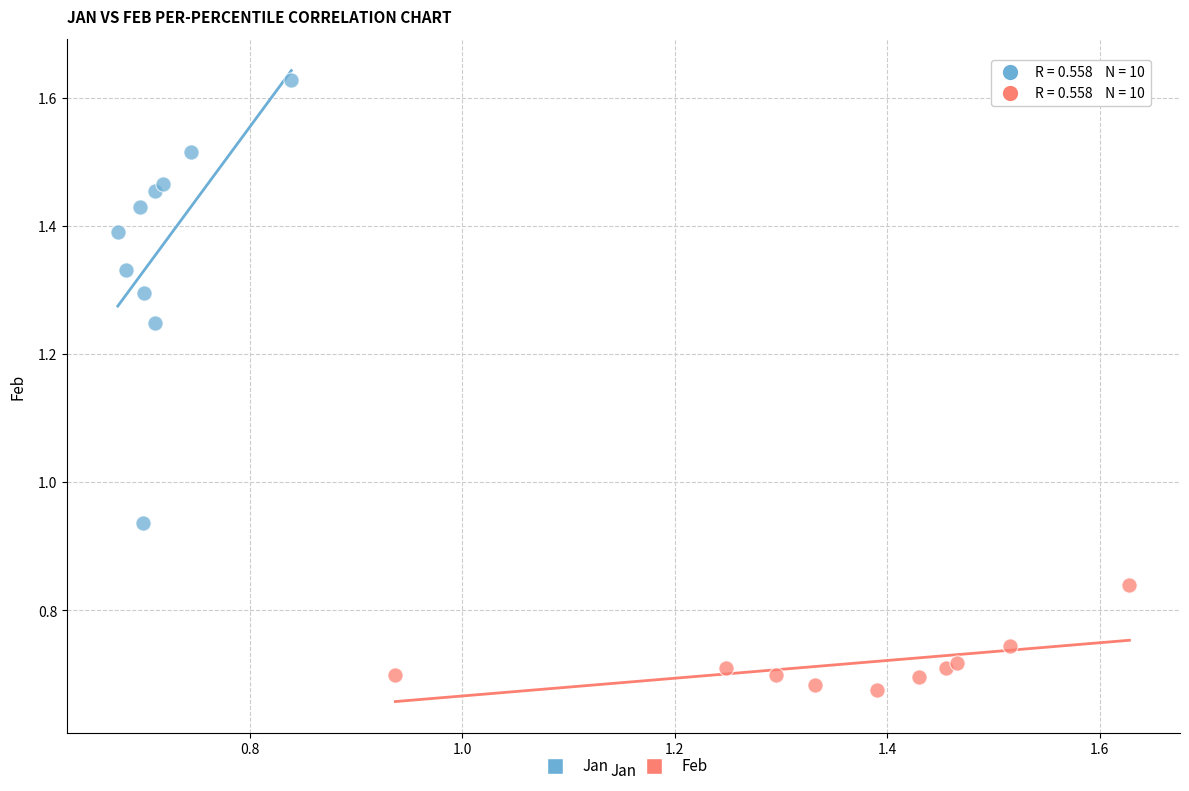

What are all the series names shown in the legend?

Jan, Feb